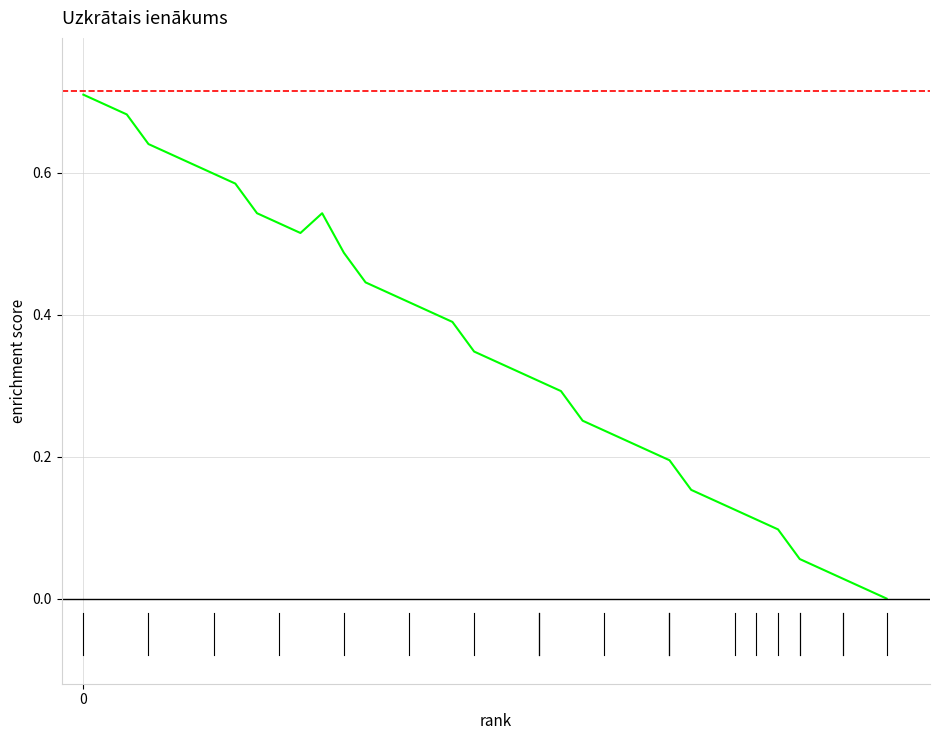

Rank the categories by value from lowest to highest.

37, 36, 35, 34, 33, 32, 31, 30, 29, 28, 27, 26, 25, 24, 23, 22, 21, 20, 19, 18, 17, 16, 15, 14, 13, 12, 10, 9, 8, 11, 7, 6, 5, 4, 3, 2, 1, 0